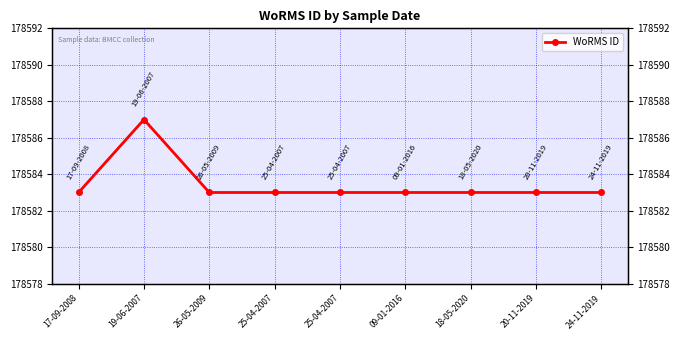

List the labels in order of value, largest first.

19-06-2007, 17-09-2008, 26-05-2009, 25-04-2007, 25-04-2007, 09-01-2016, 18-05-2020, 20-11-2019, 24-11-2019